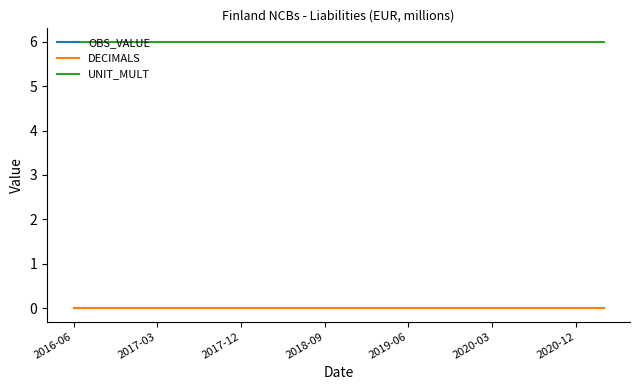

At how many categories does at least one series exceed 5?

20